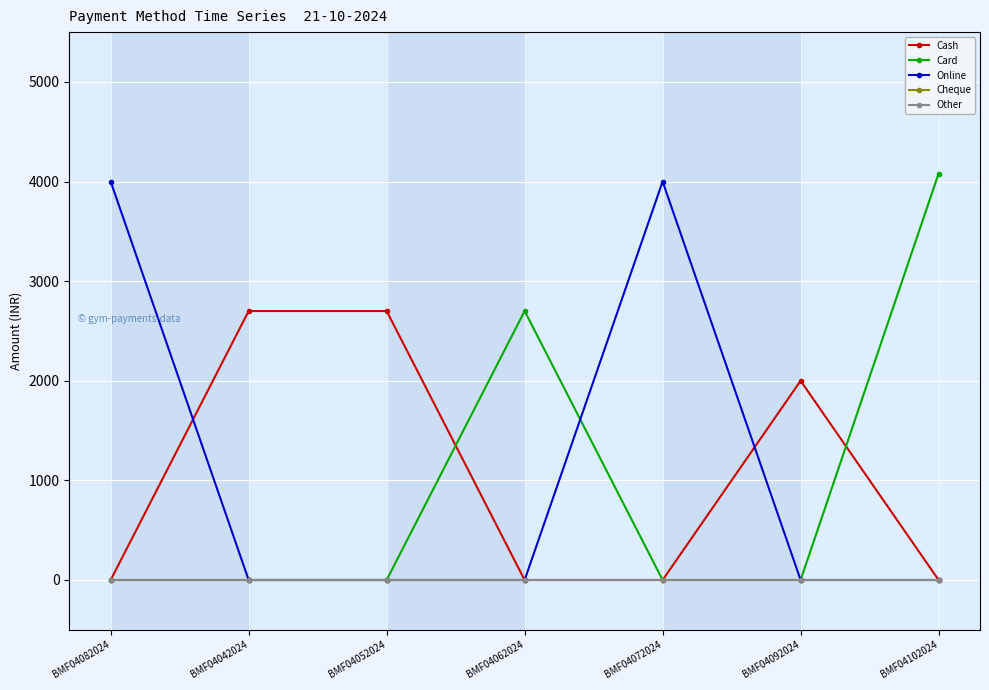

True or false: Cheque and Cash cross at least once.

False